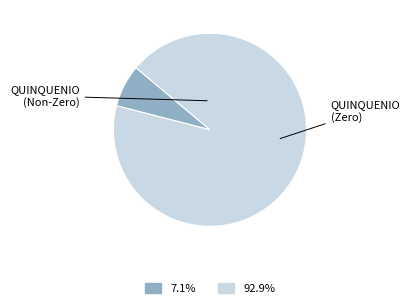

Count the number of slices in the pie.

2